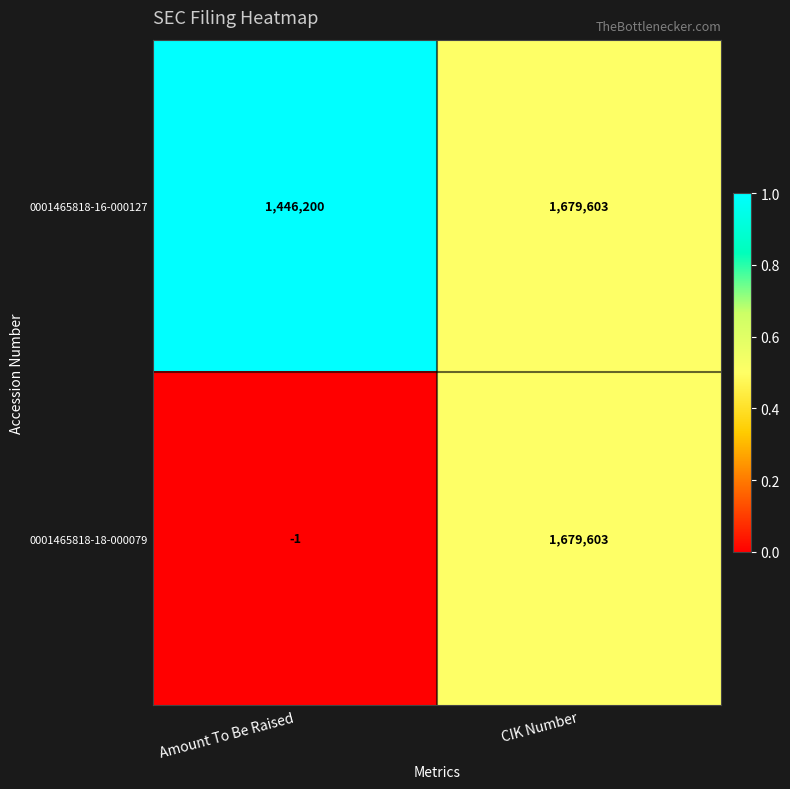

What is the difference between the maximum and minimum values in the 0001465818-16-000127 series?

233403